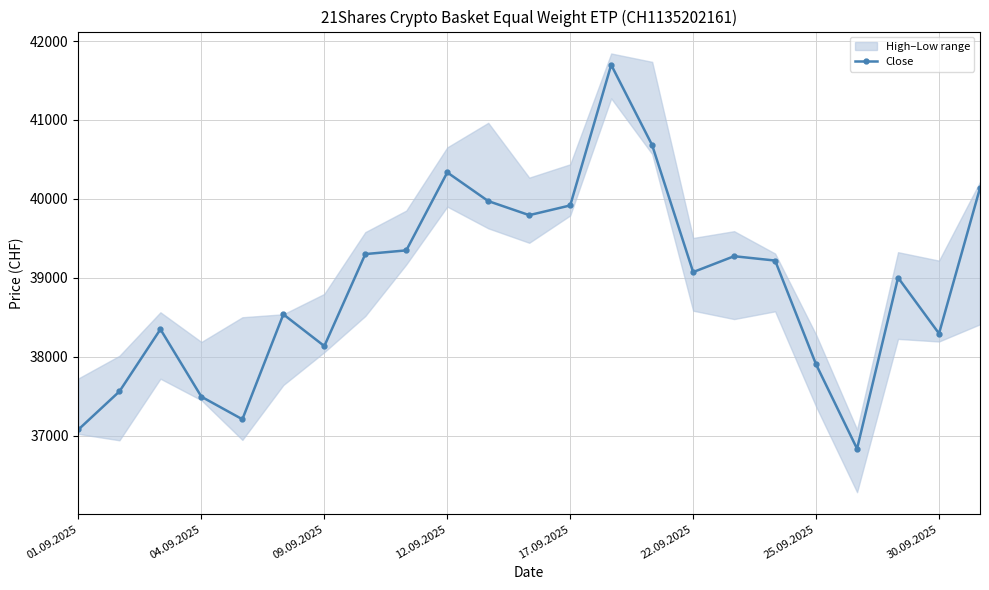

True or false: Close has more than 0 interior local peaks.

True